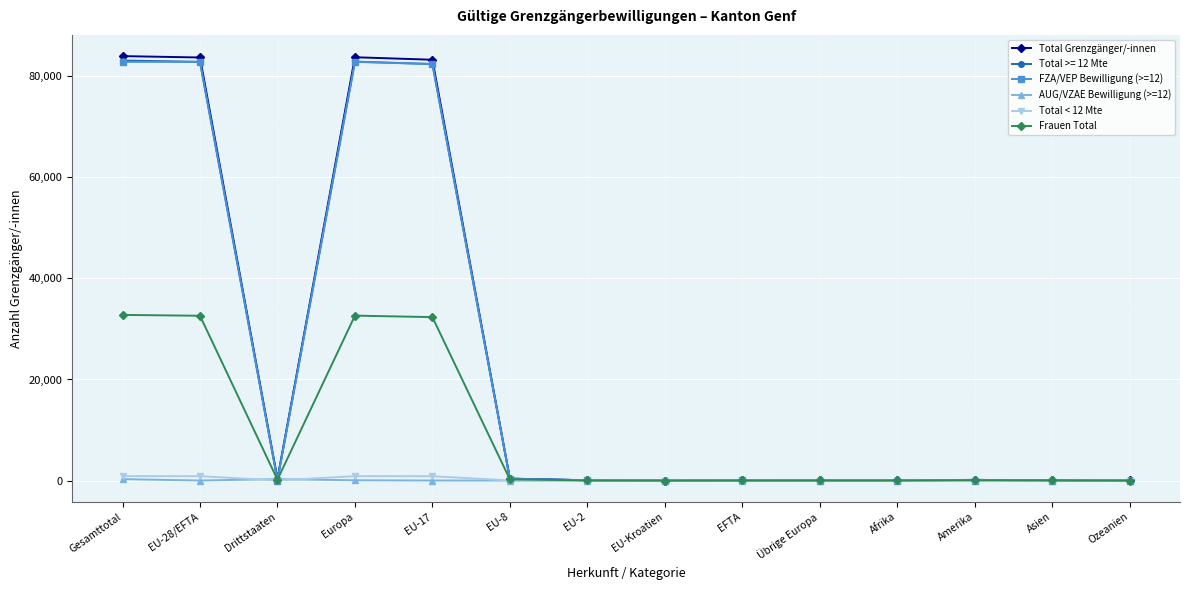

Which series has the largest range (max minus min)?

Total Grenzgänger/-innen